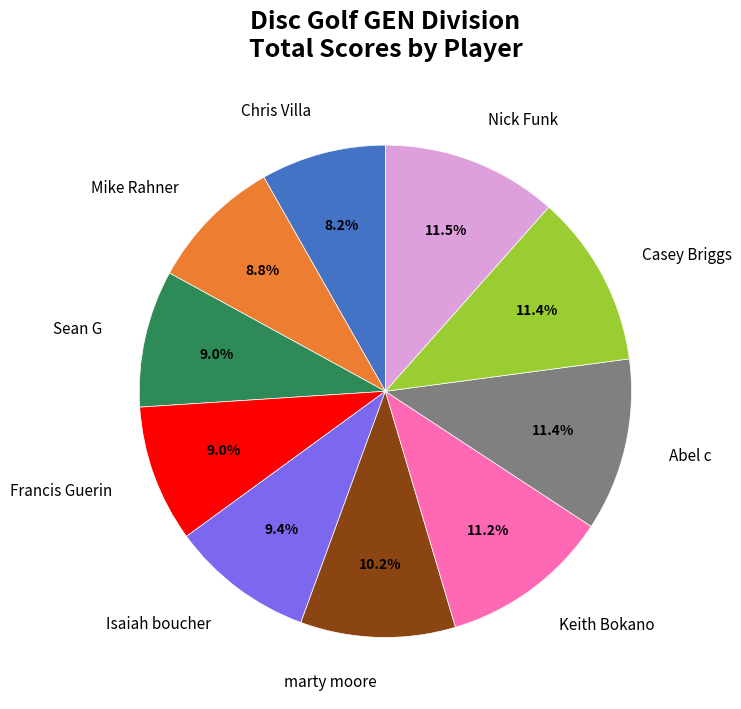

Approximately how many times larger is the value at Abel c compared to Casey Briggs?

1.0